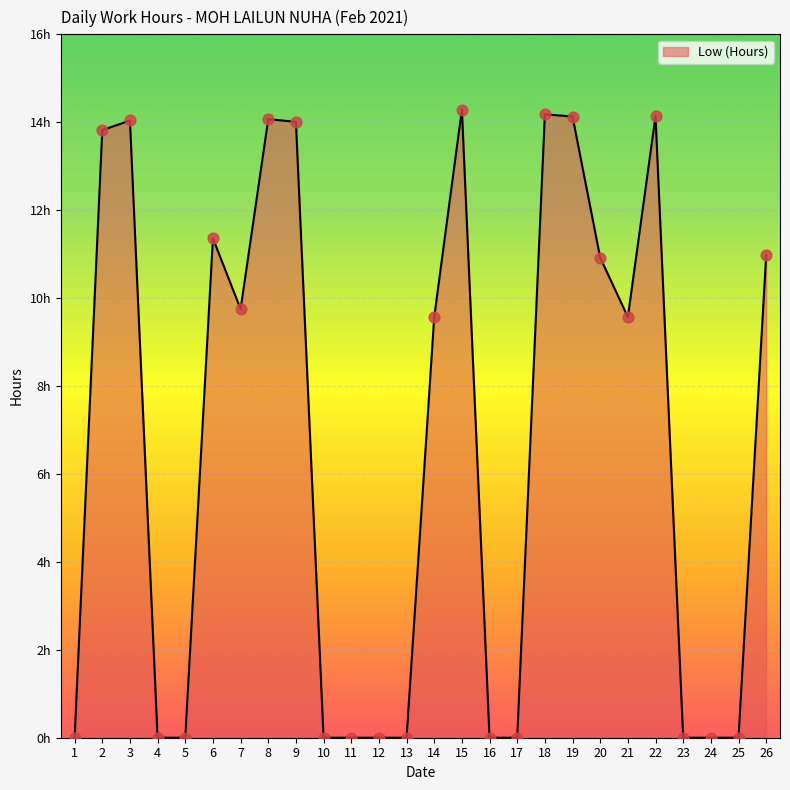

Does the chart have visible grid lines?

Yes